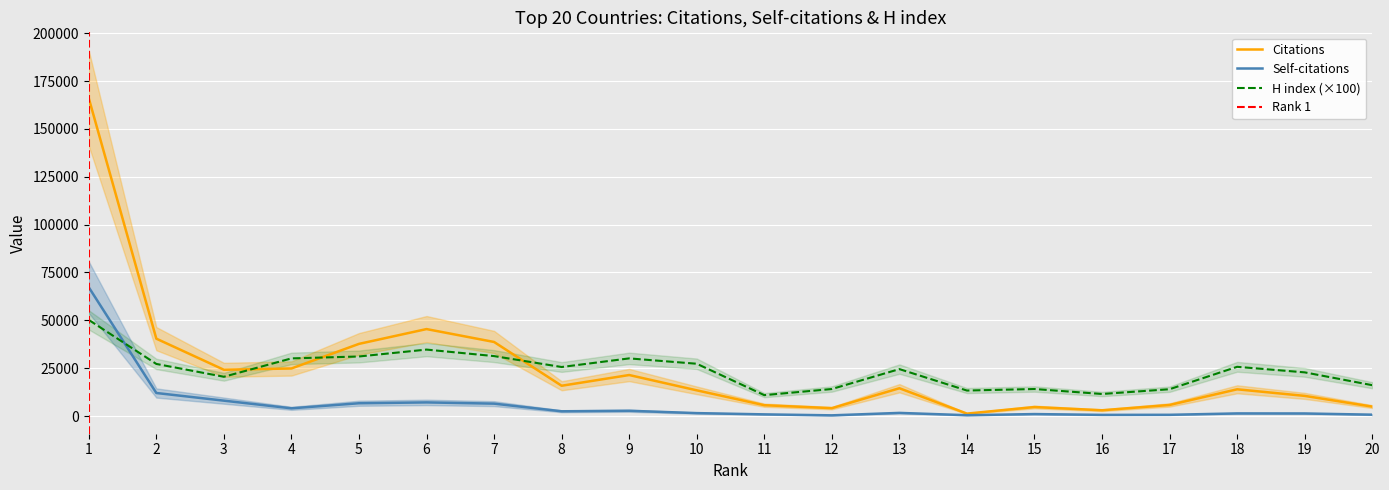

List the labels in order of Self-citations value, largest first.

1, 2, 3, 6, 5, 7, 4, 9, 8, 13, 10, 18, 19, 15, 11, 20, 17, 16, 14, 12